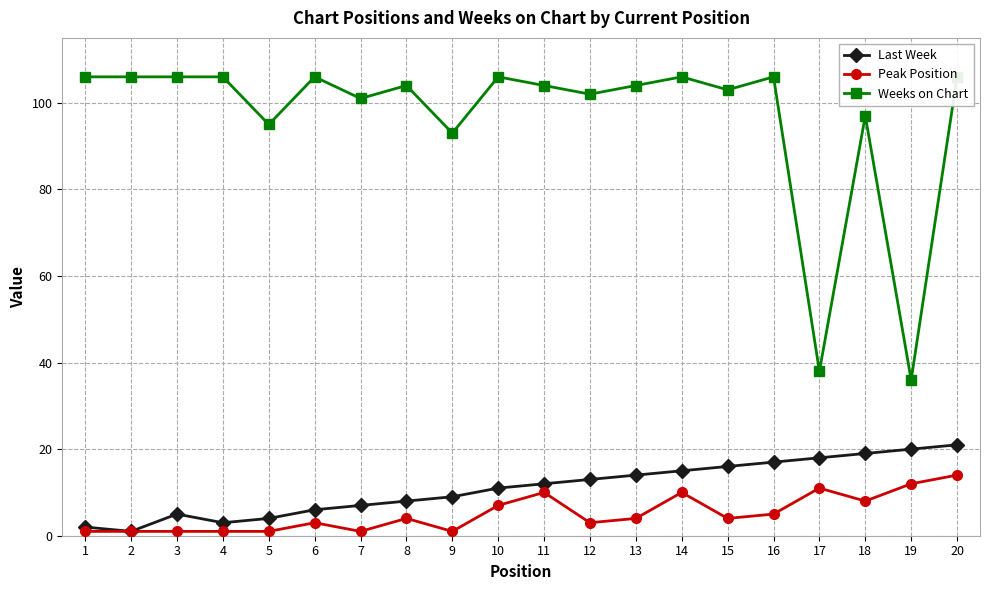

What is the average value of the Weeks on Chart series?

97